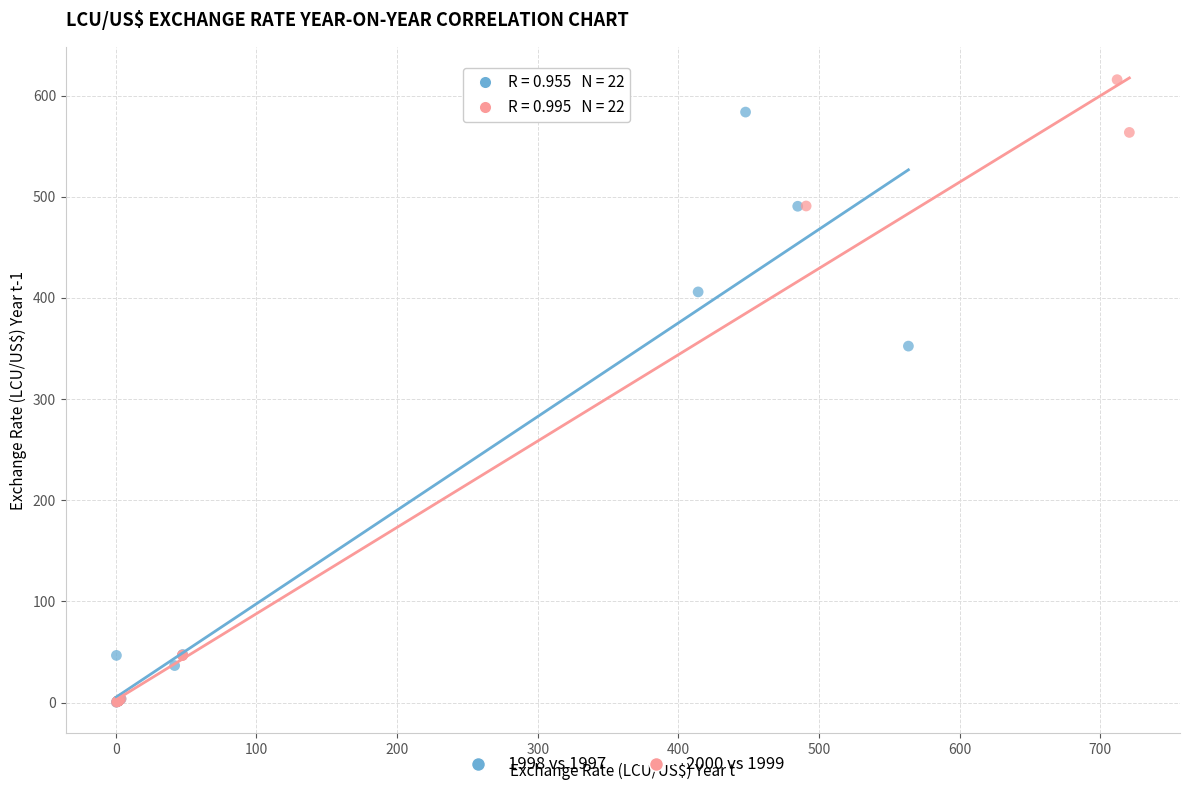

Which series has the widest spread of Y values?

2000 vs 1999